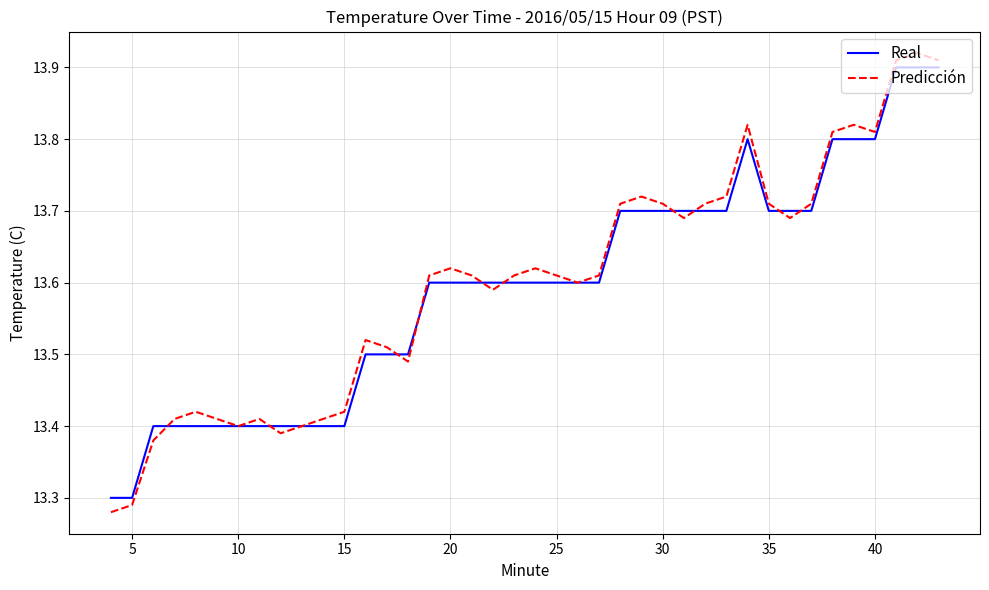

Which series has the largest range (max minus min)?

Predicción